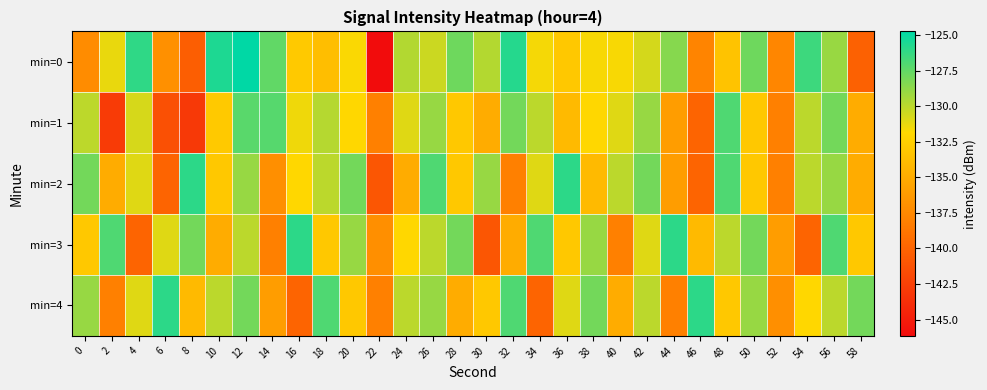

Between 32 and 6, which is larger?

32